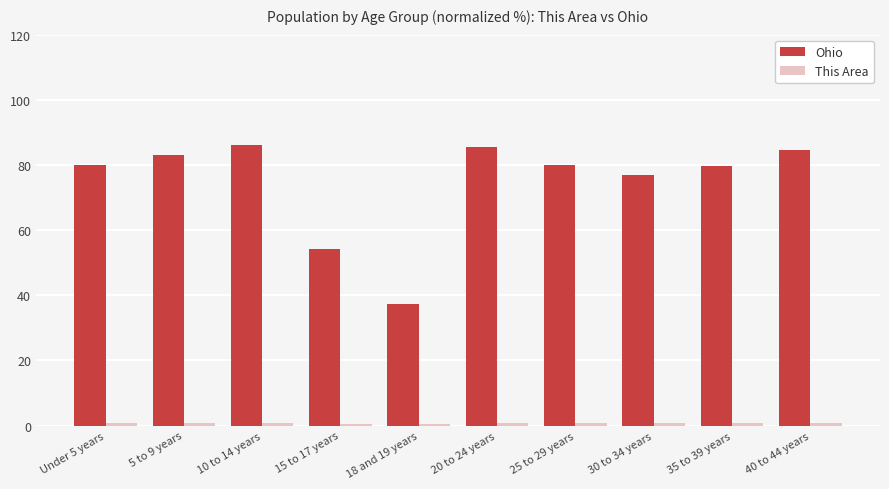

How many groups of bars are there?

10